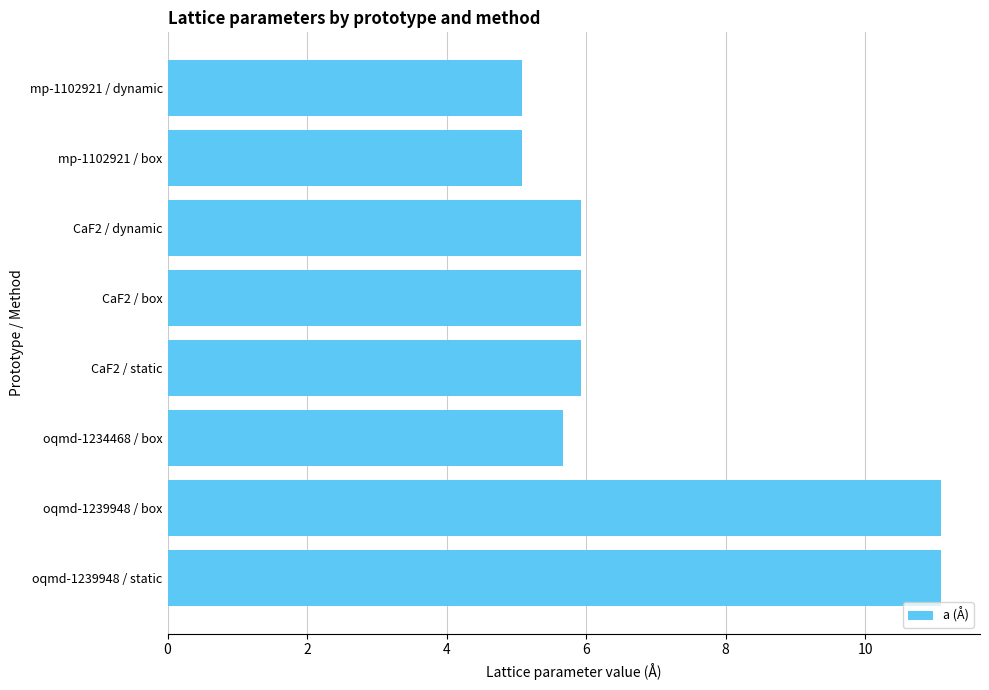

What is the label of the 6th bar from the bottom?

CaF2 / dynamic